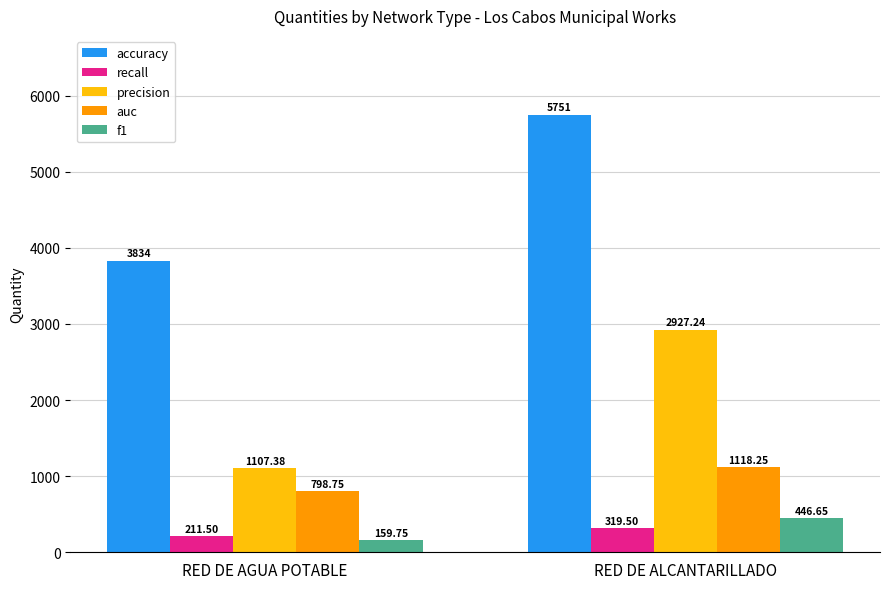

What is the value of the recall bar at the 1st from the left?

211.5